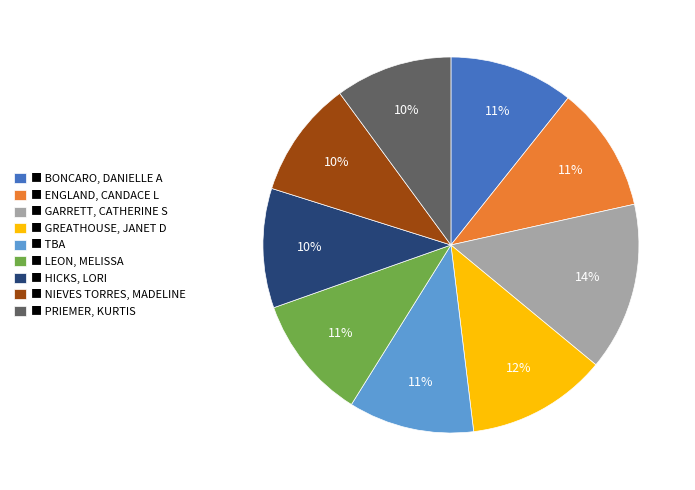

Do ■ LEON, MELISSA and ■ GARRETT, CATHERINE S together represent more than half of the pie?

No